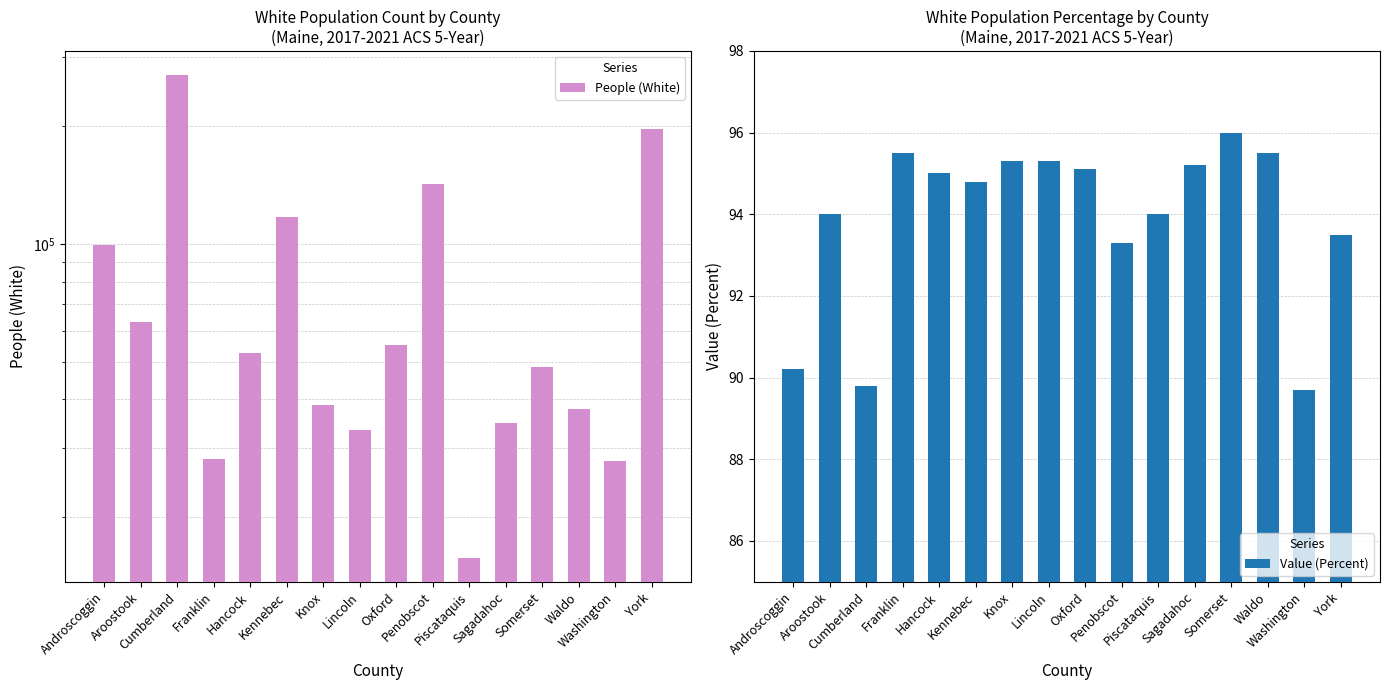

What are all the series names shown in the legend?

People (White), Value (Percent)